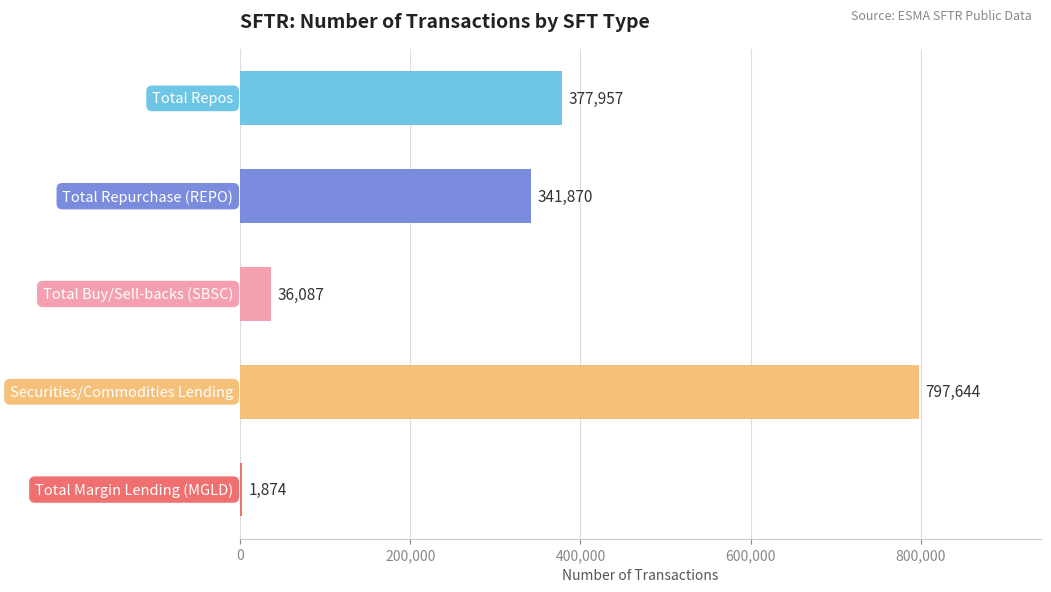

What is the sum of all values?

1555432